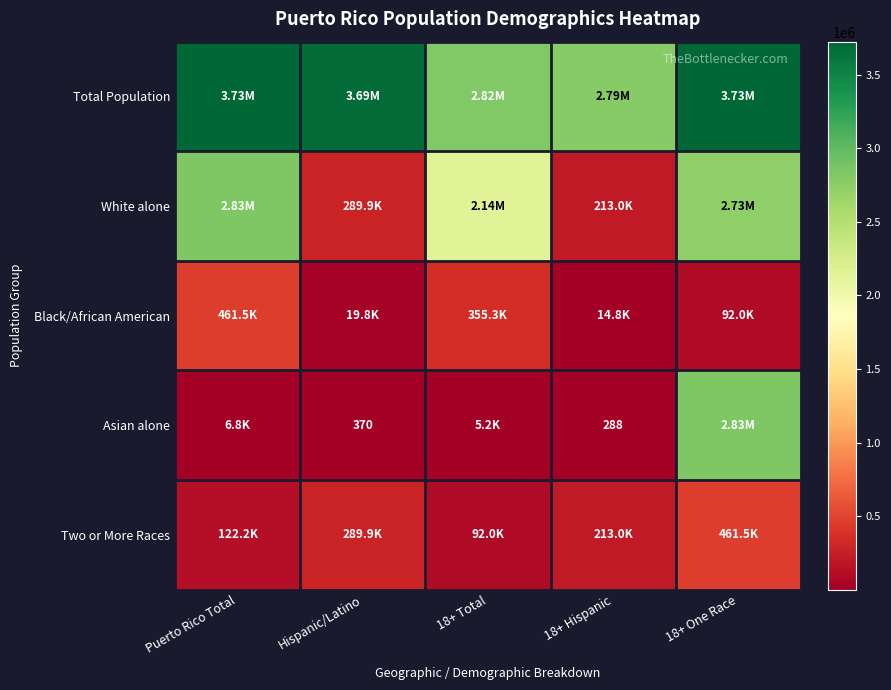

Where is Asian alone nearest to the value 1412694?

Puerto Rico Total